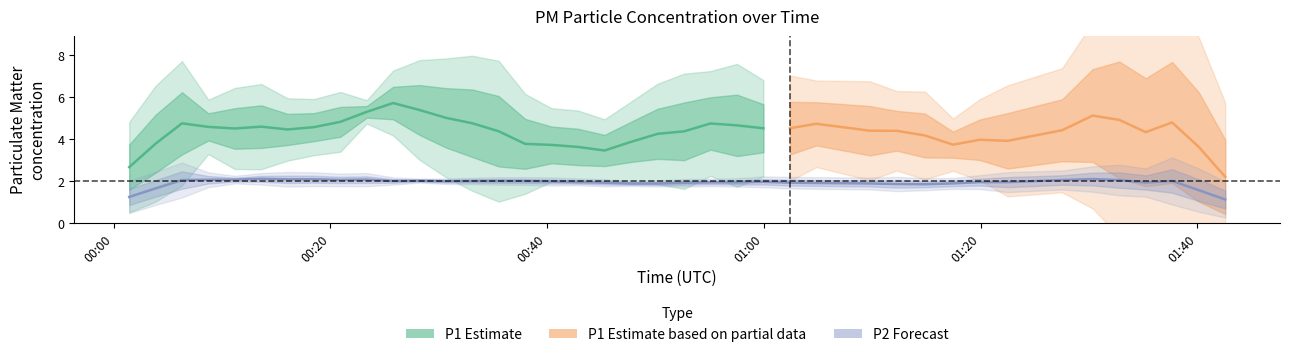

What is the lowest value of the P1 series?

2.8